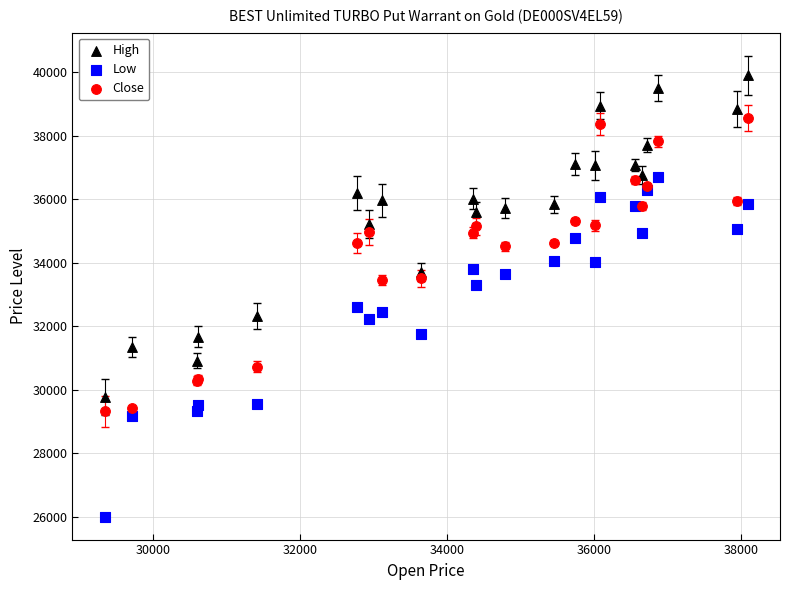

Which series contains the lowest Y value?

Low